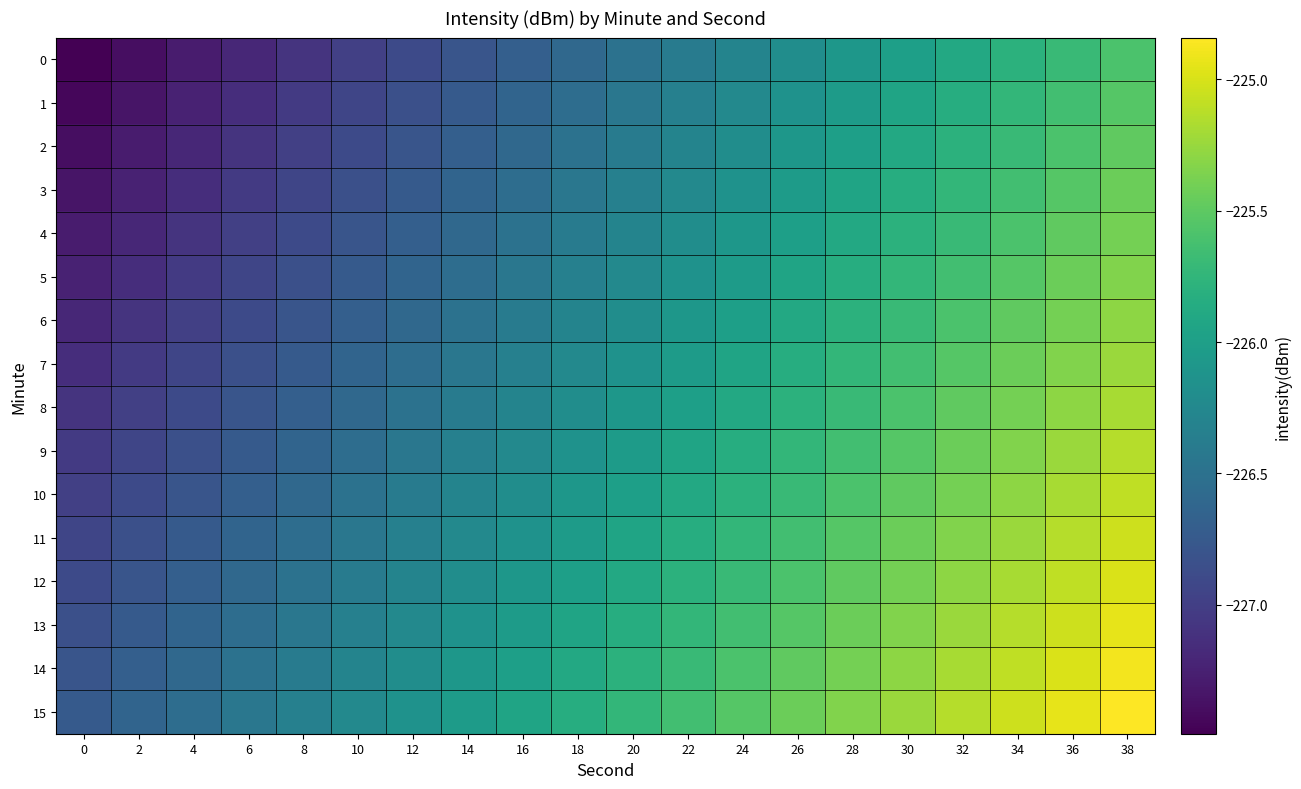

At how many categories does at least one series exceed -226?

12